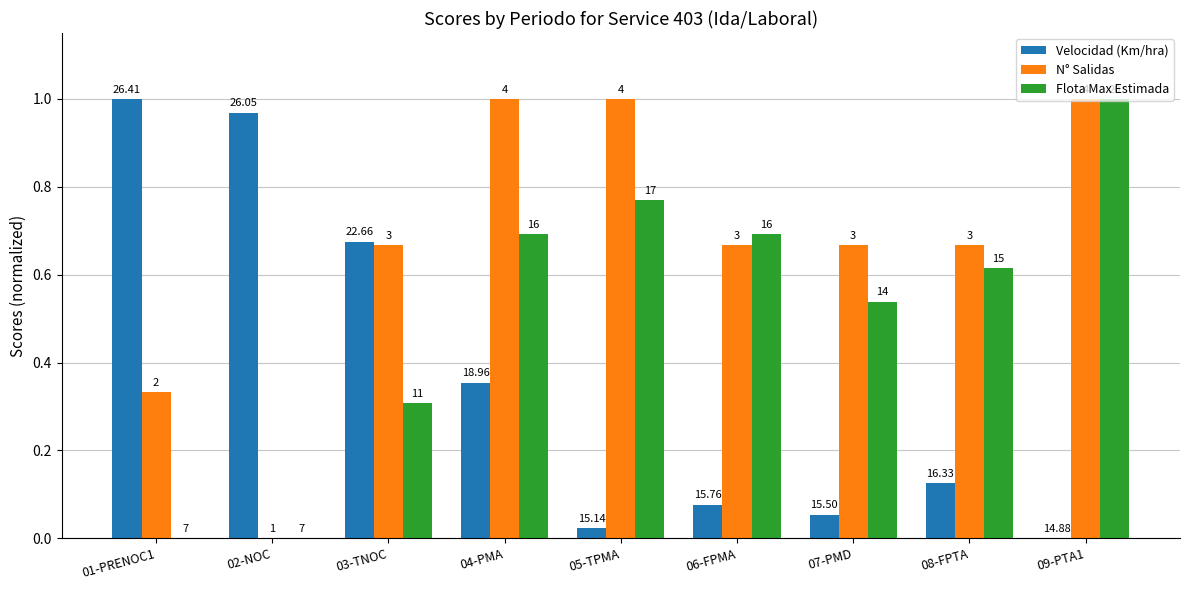

What is the sum of all Flota Max Estimada values?

4.6